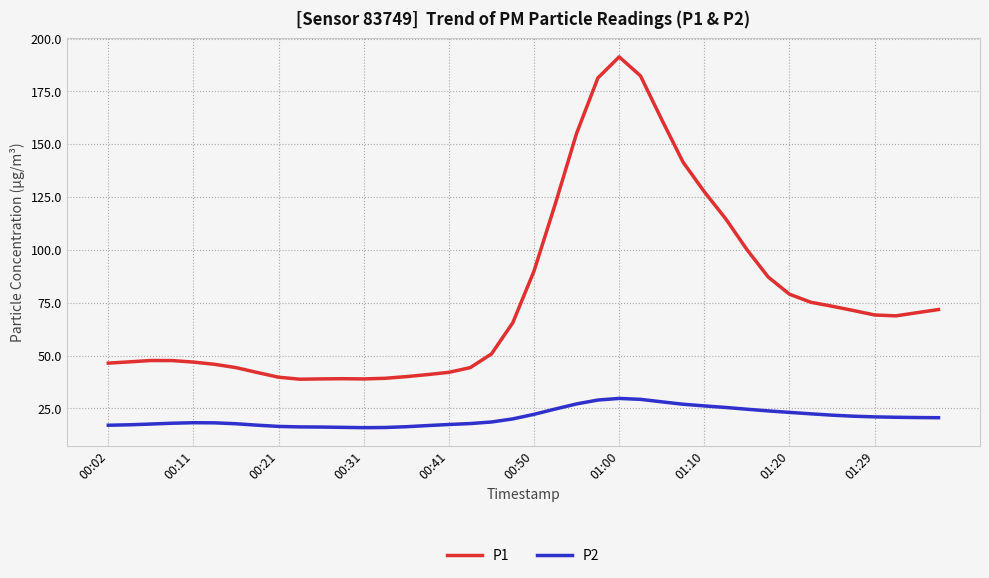

Count the number of categories in the chart.

40